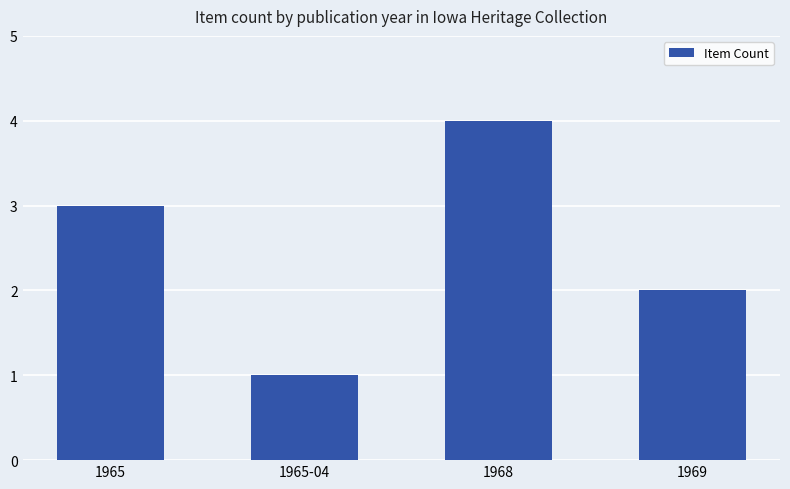

What value does the data have at 1965?

3